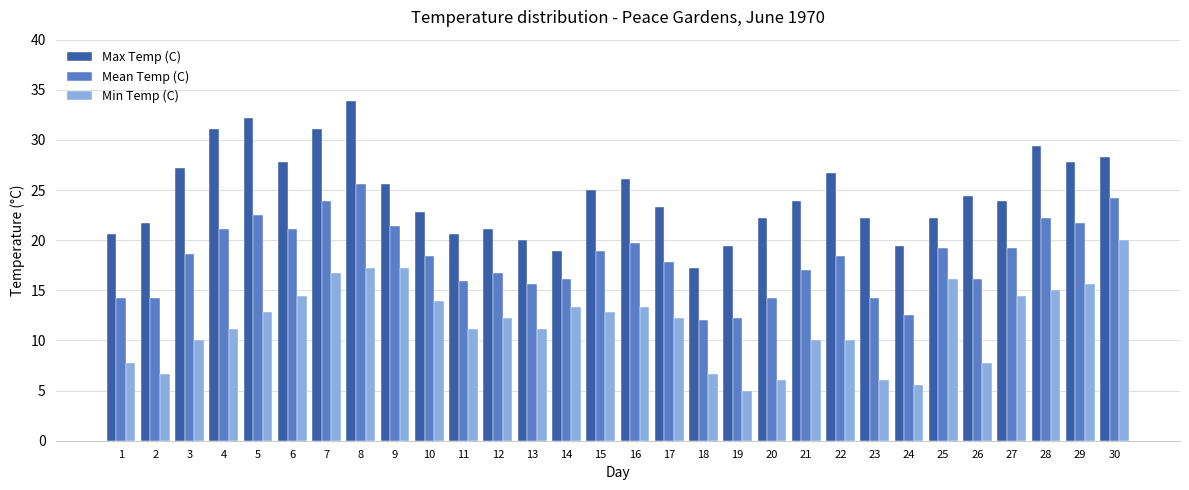

Reading left to right, what are all the values shown in this chart?

Max Temp (C): 1=20.6	2=21.7	3=27.2	4=31.1	5=32.2	6=27.8	7=31.1	8=33.9	9=25.6	10=22.8	11=20.6	12=21.1	13=20.0	14=18.9	15=25.0	16=26.1	17=23.3	18=17.2	19=19.4	20=22.2	21=23.9	22=26.7	23=22.2	24=19.4	25=22.2	26=24.4	27=23.9	28=29.4	29=27.8	30=28.3
Mean Temp (C): 1=14.2	2=14.2	3=18.6	4=21.1	5=22.5	6=21.1	7=23.9	8=25.6	9=21.4	10=18.4	11=15.9	12=16.7	13=15.6	14=16.1	15=18.9	16=19.7	17=17.8	18=12.0	19=12.2	20=14.2	21=17.0	22=18.4	23=14.2	24=12.5	25=19.2	26=16.1	27=19.2	28=22.2	29=21.7	30=24.2
Min Temp (C): 1=7.8	2=6.7	3=10.0	4=11.1	5=12.8	6=14.4	7=16.7	8=17.2	9=17.2	10=13.9	11=11.1	12=12.2	13=11.1	14=13.3	15=12.8	16=13.3	17=12.2	18=6.7	19=5.0	20=6.1	21=10.0	22=10.0	23=6.1	24=5.6	25=16.1	26=7.8	27=14.4	28=15.0	29=15.6	30=20.0